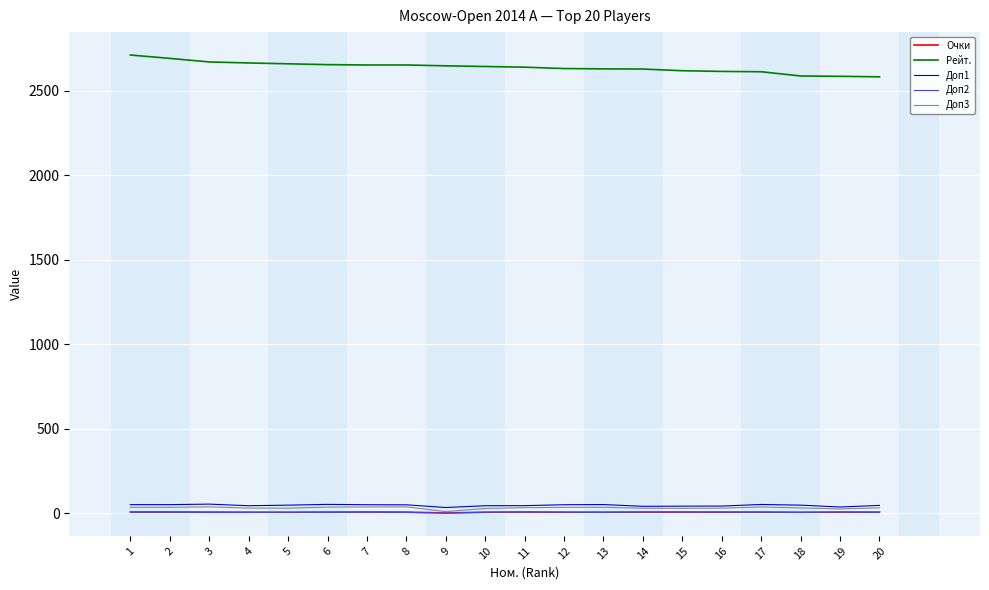

Which series has the largest total across all categories?

Рейт.